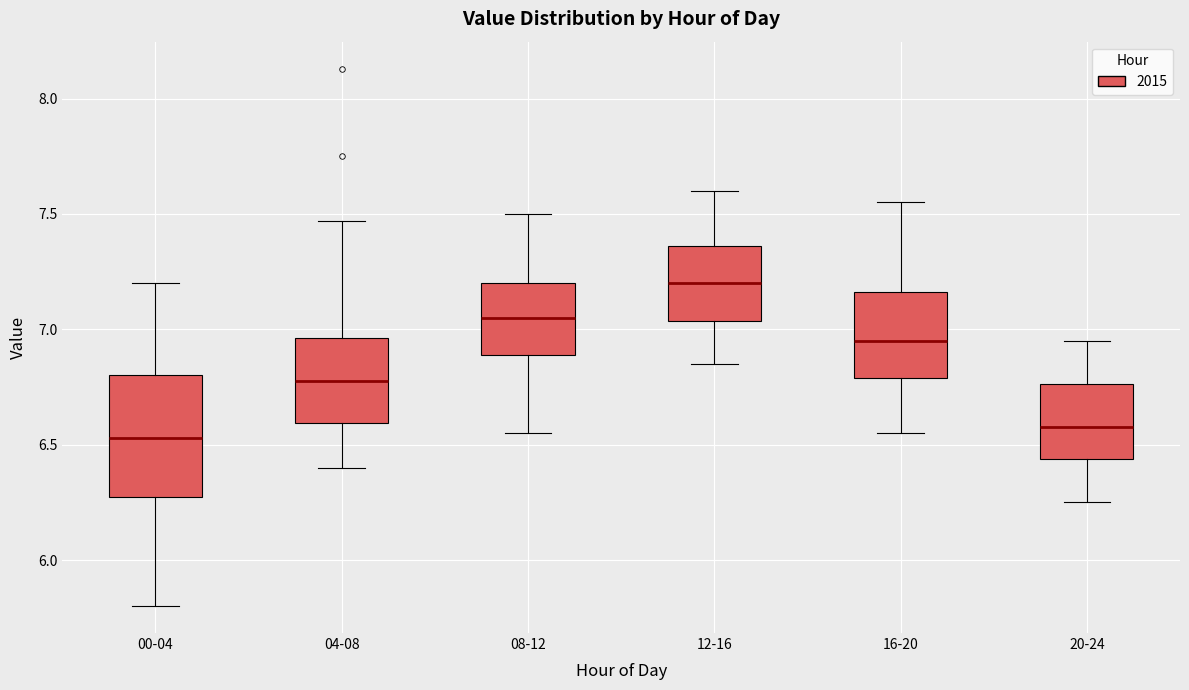

Where does the median line of the box for 08-12 sit on the y-axis? The values are not printed on the chart, so give them approximately, as read against the axis.

7.05